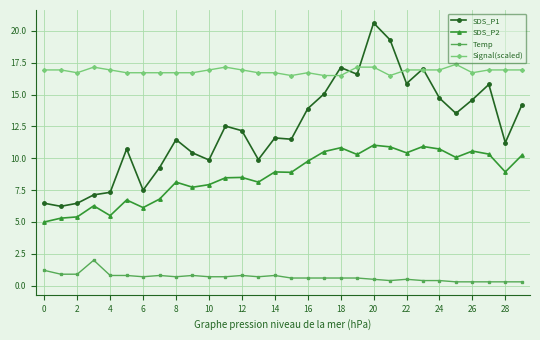

What is the greatest value displayed?

20.6